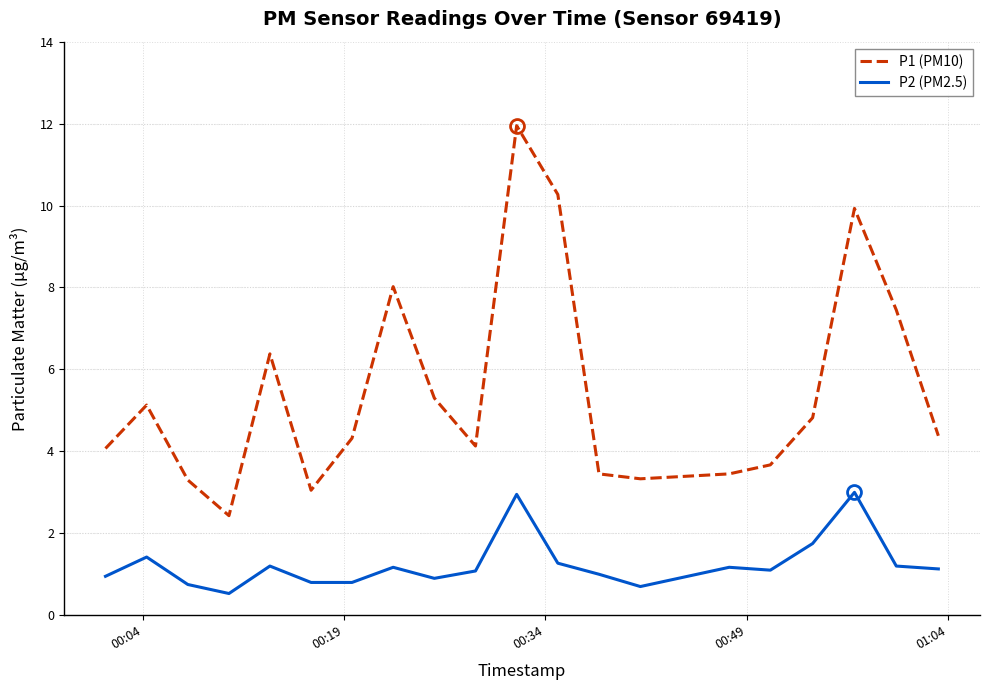

What is the value of the P1 (PM10) point at the 8th from the left?

8.0